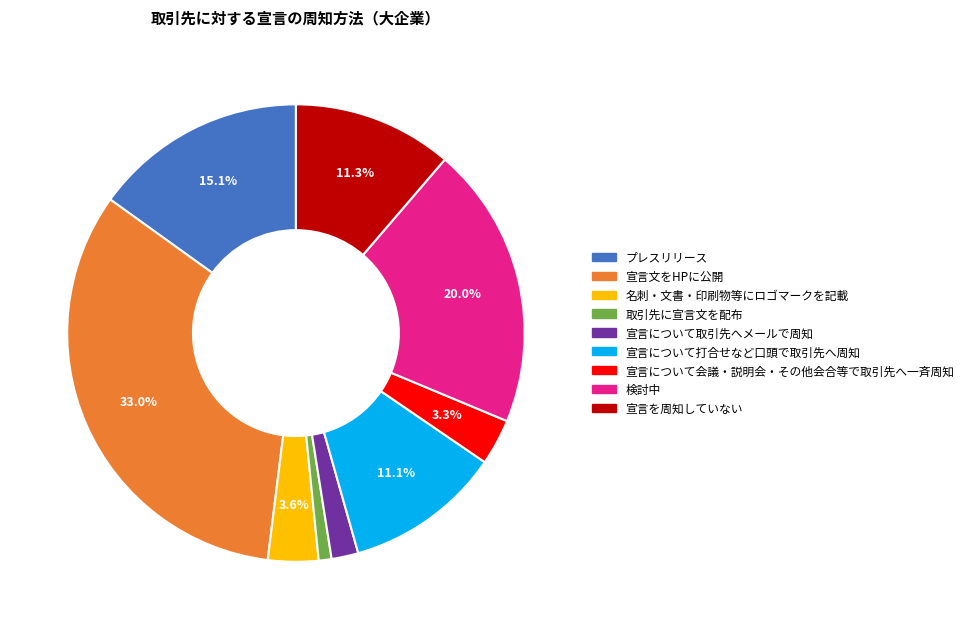

Which slice is the largest?

宣言文をHPに公開